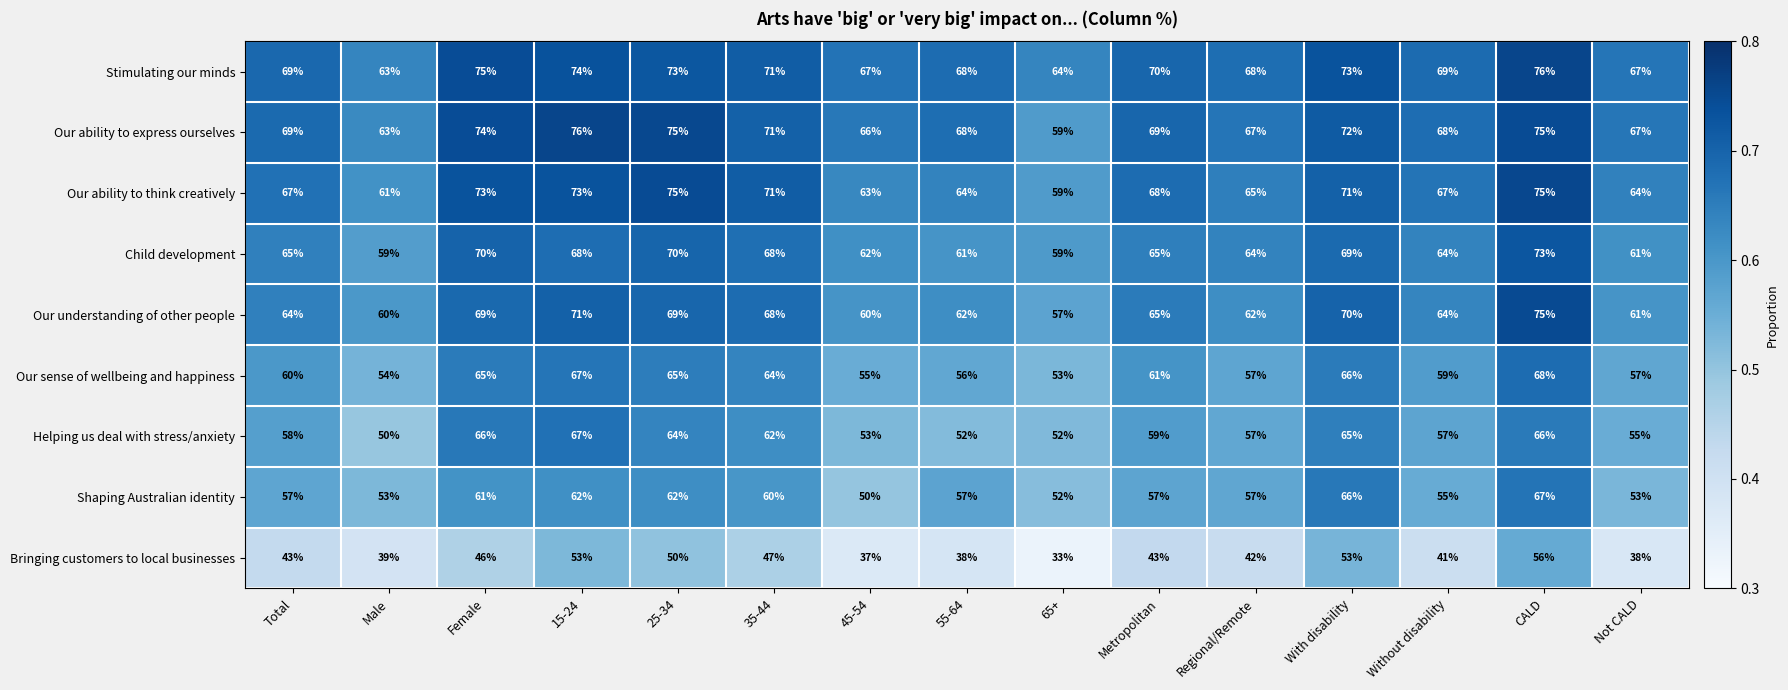

The Our ability to express ourselves series shows 75 at CALD. True or false?

True